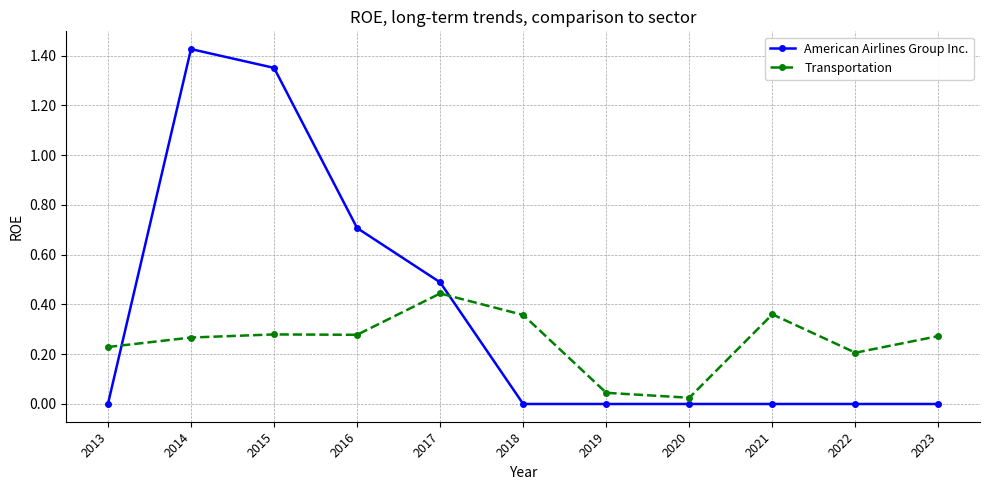

Which category has the highest value in the Transportation series?

2017